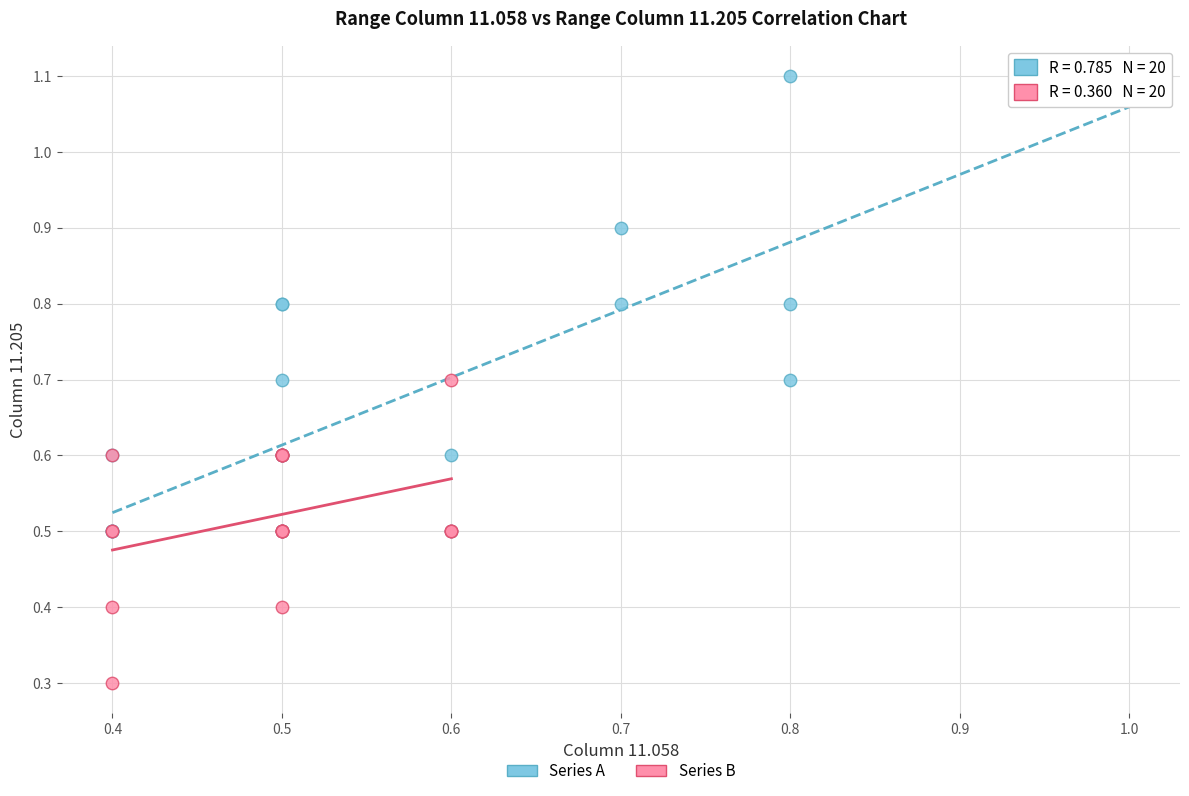

Which series contains the highest Y value?

Series A